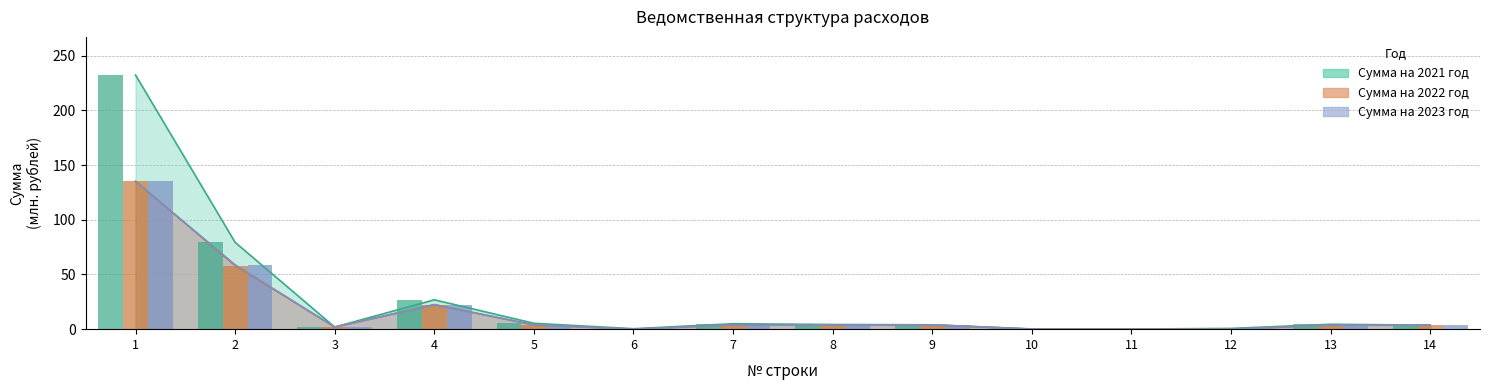

Where does the Сумма на 2022 год series first go above 3?

1